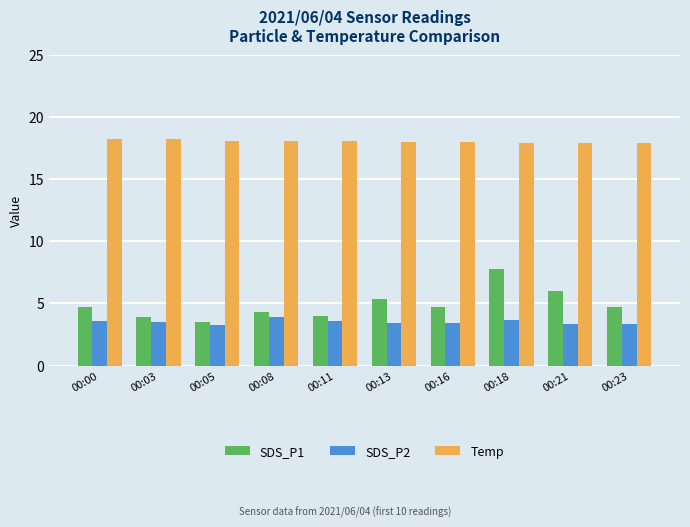

How many SDS_P2 values are between 3 and 4?

10